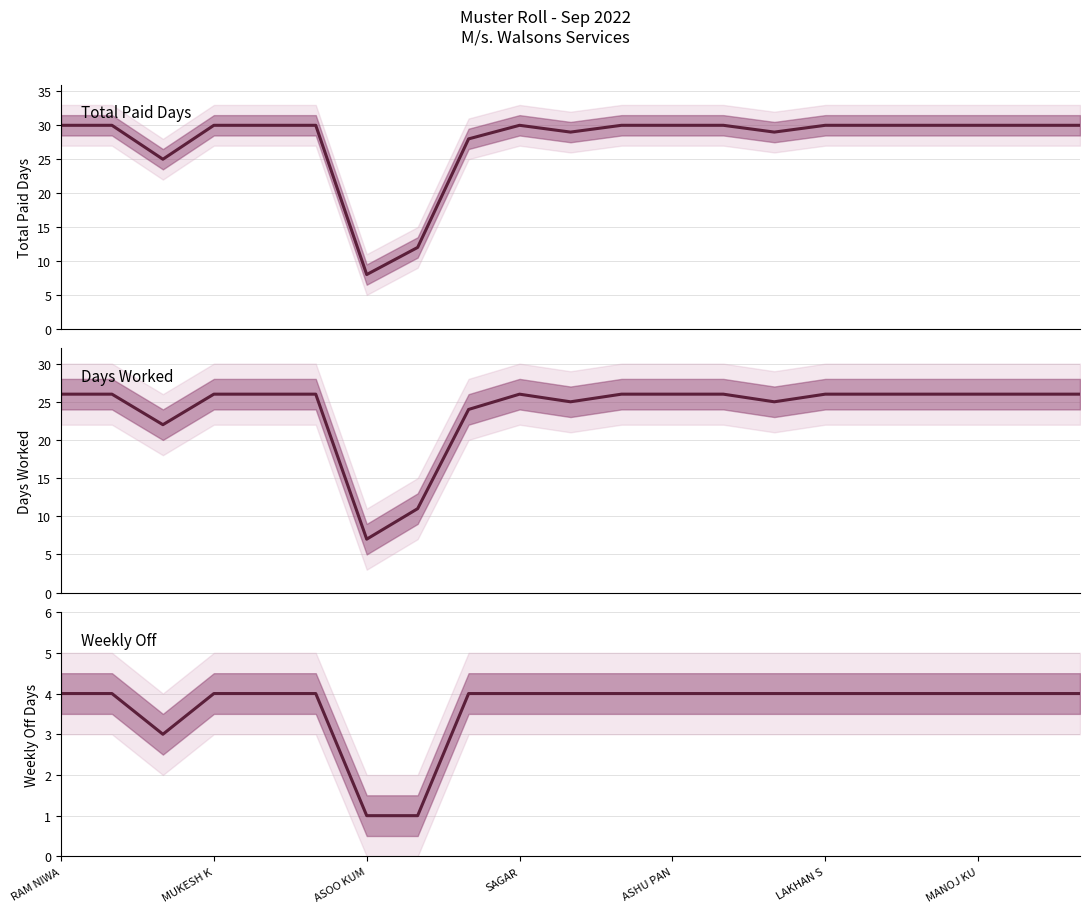

Reading right to left, transcribe all the data shown in this chart.

Total paid Days: 30	30	30	30	30	30	29	30	30	30	29	30	28	12	8	30	30	30	25	30	30
No of Days worked: 26	26	26	26	26	26	25	26	26	26	25	26	24	11	7	26	26	26	22	26	26
w/off: 4	4	4	4	4	4	4	4	4	4	4	4	4	1	1	4	4	4	3	4	4